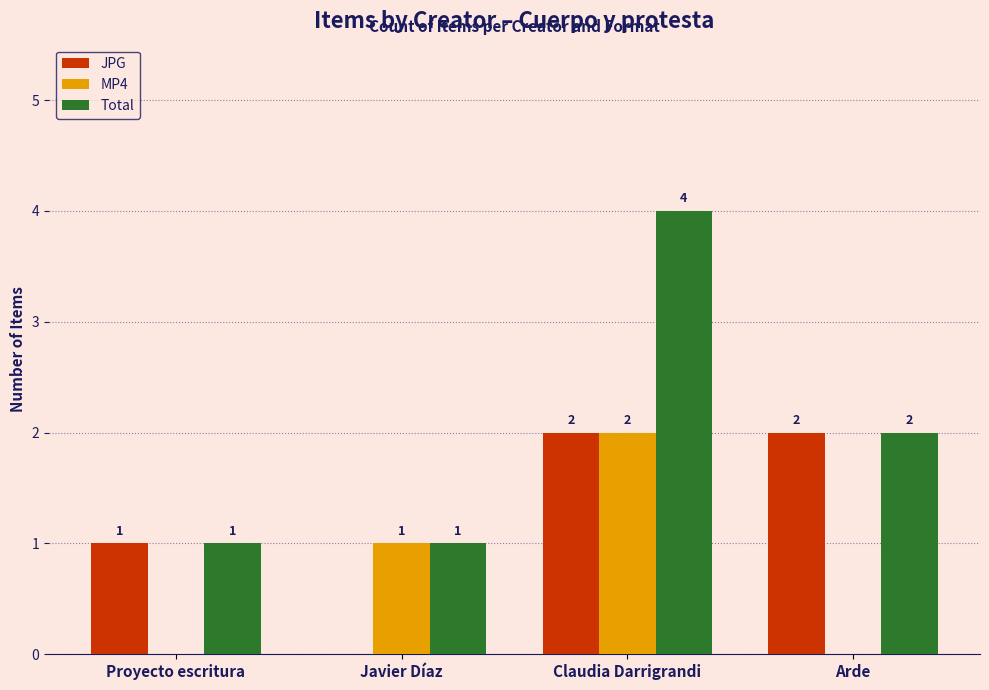

What is the maximum value shown in the chart?

4